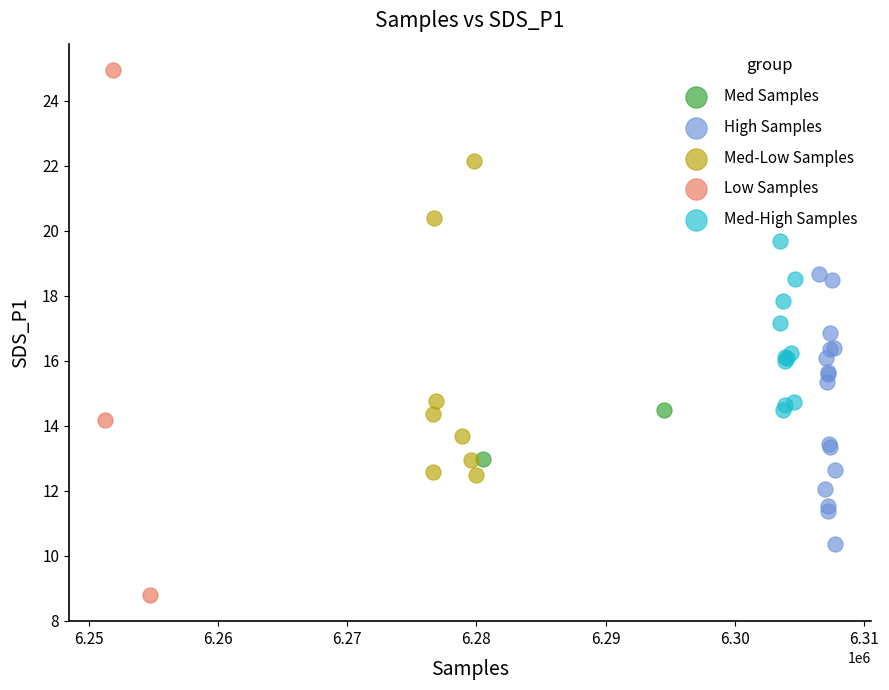

What are all the series names shown in the legend?

Med Samples, High Samples, Med-Low Samples, Low Samples, Med-High Samples